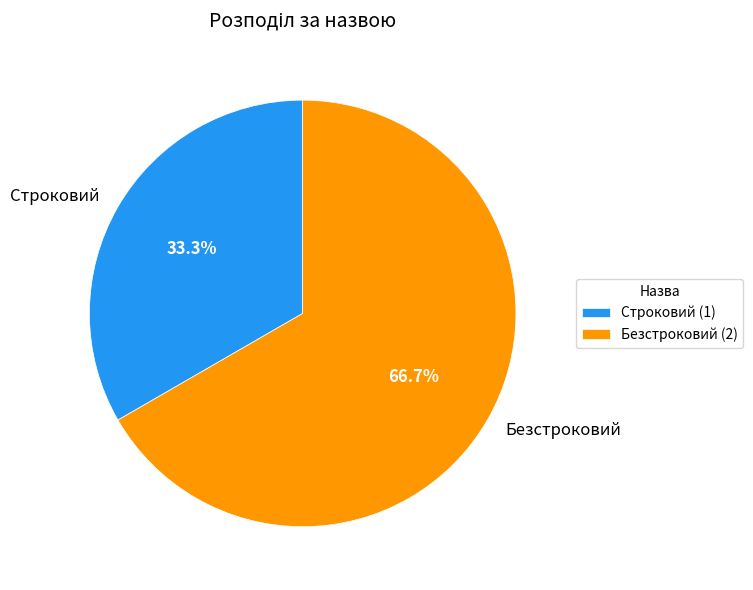

Rank the categories by value from highest to lowest.

Безстроковий, Строковий